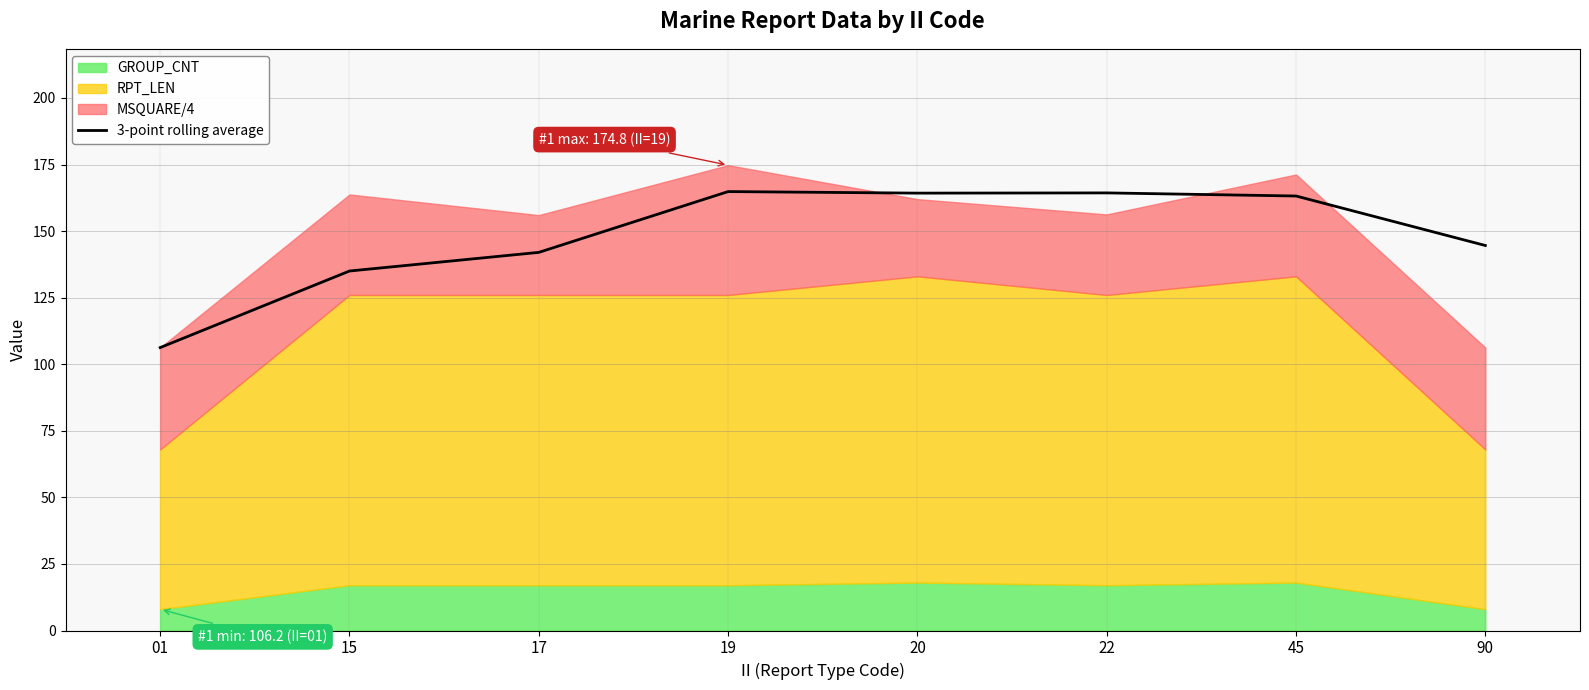

True or false: the data shows 135.0 at 15.

True